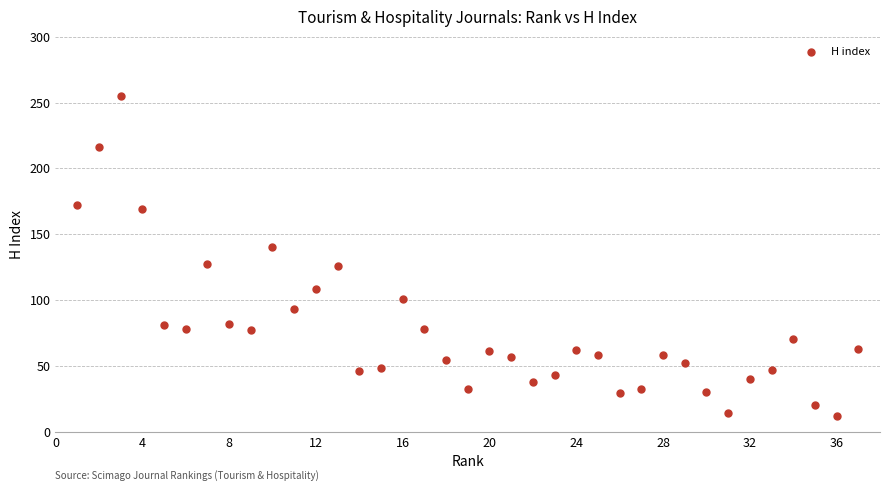

What is the range of X values (max minus min)?

36